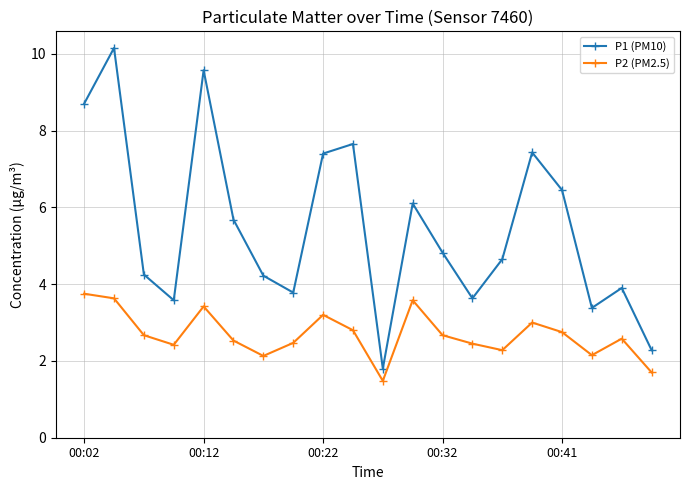

What is the smallest value displayed?

1.5